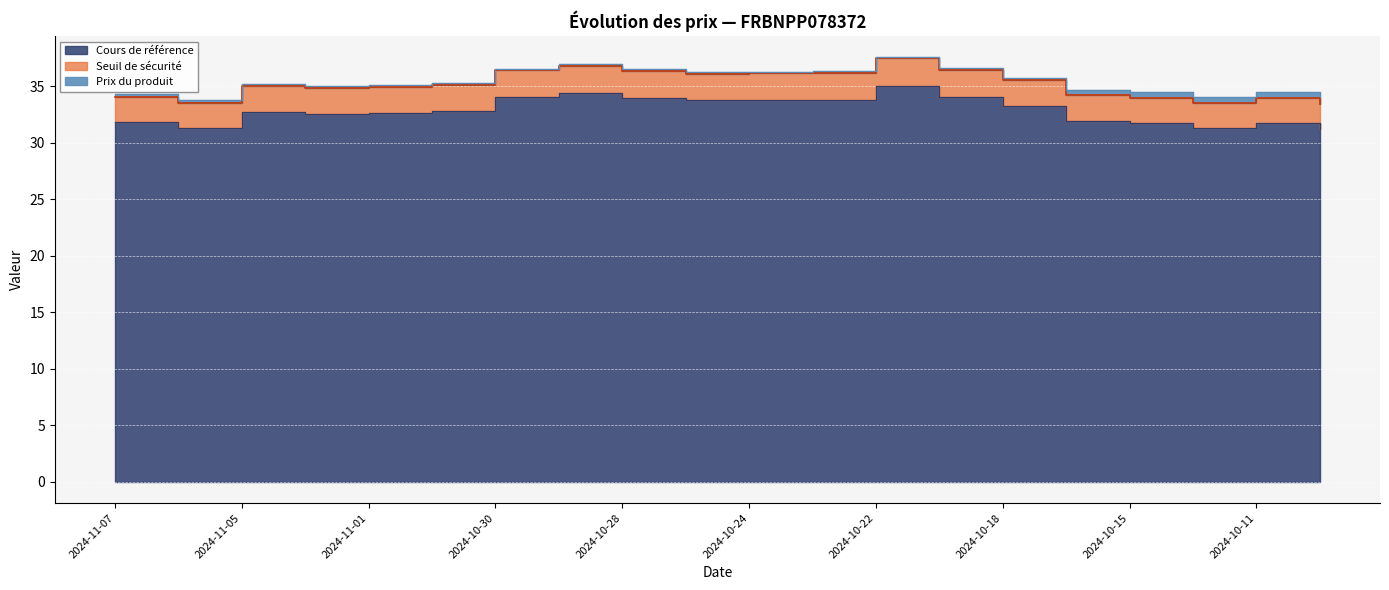

Which has a higher value, 2024-10-29 or 2024-11-04?

2024-10-29